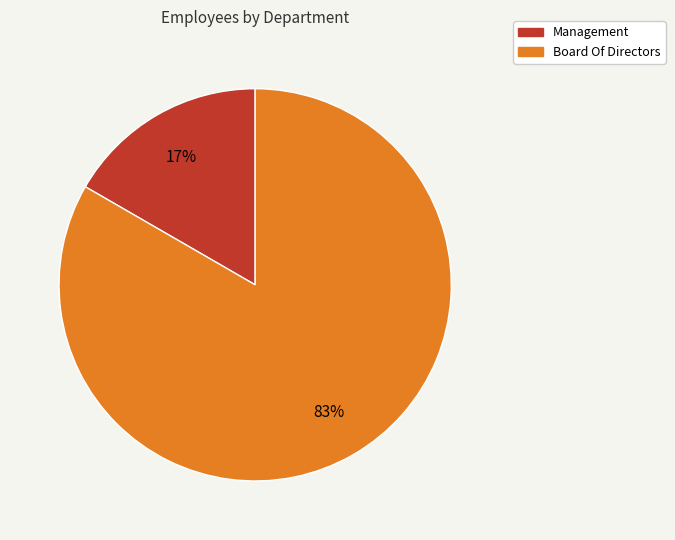

Is Management the majority of the pie?

No